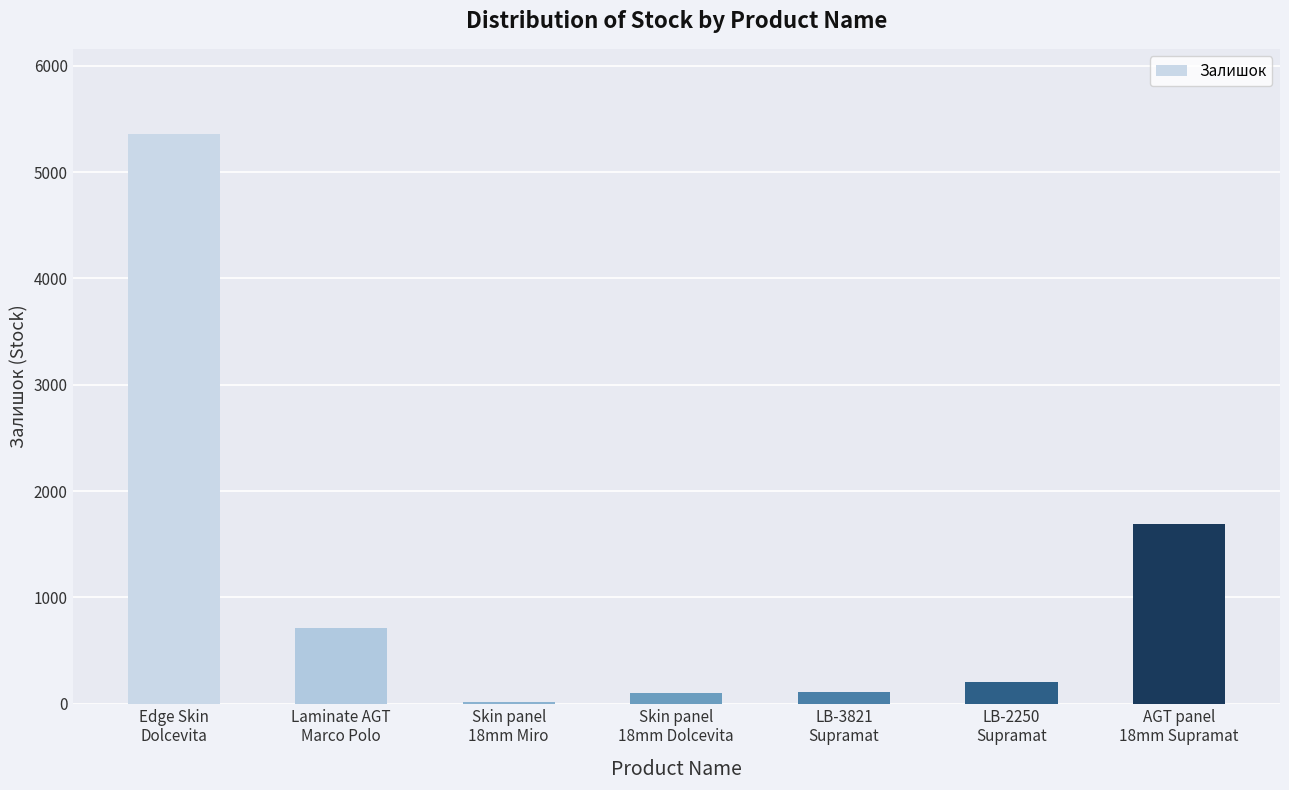

What is the greatest value displayed?

5356